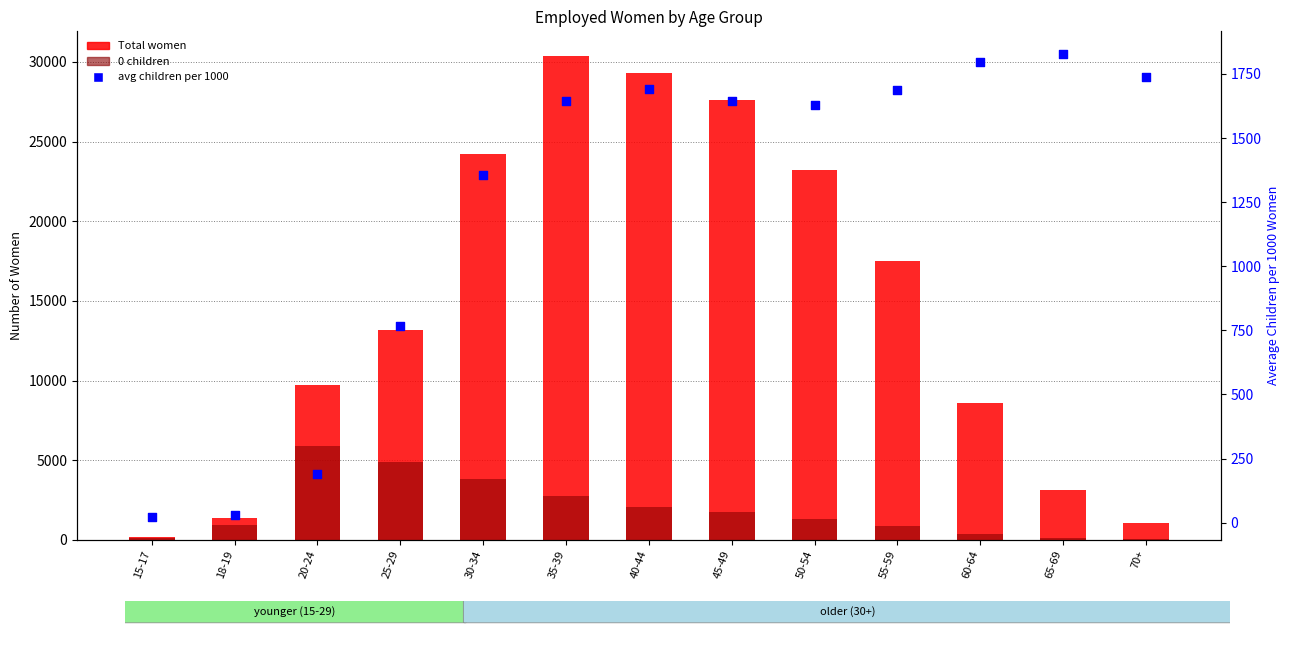

At which category is the sum across all series the highest?

35-39